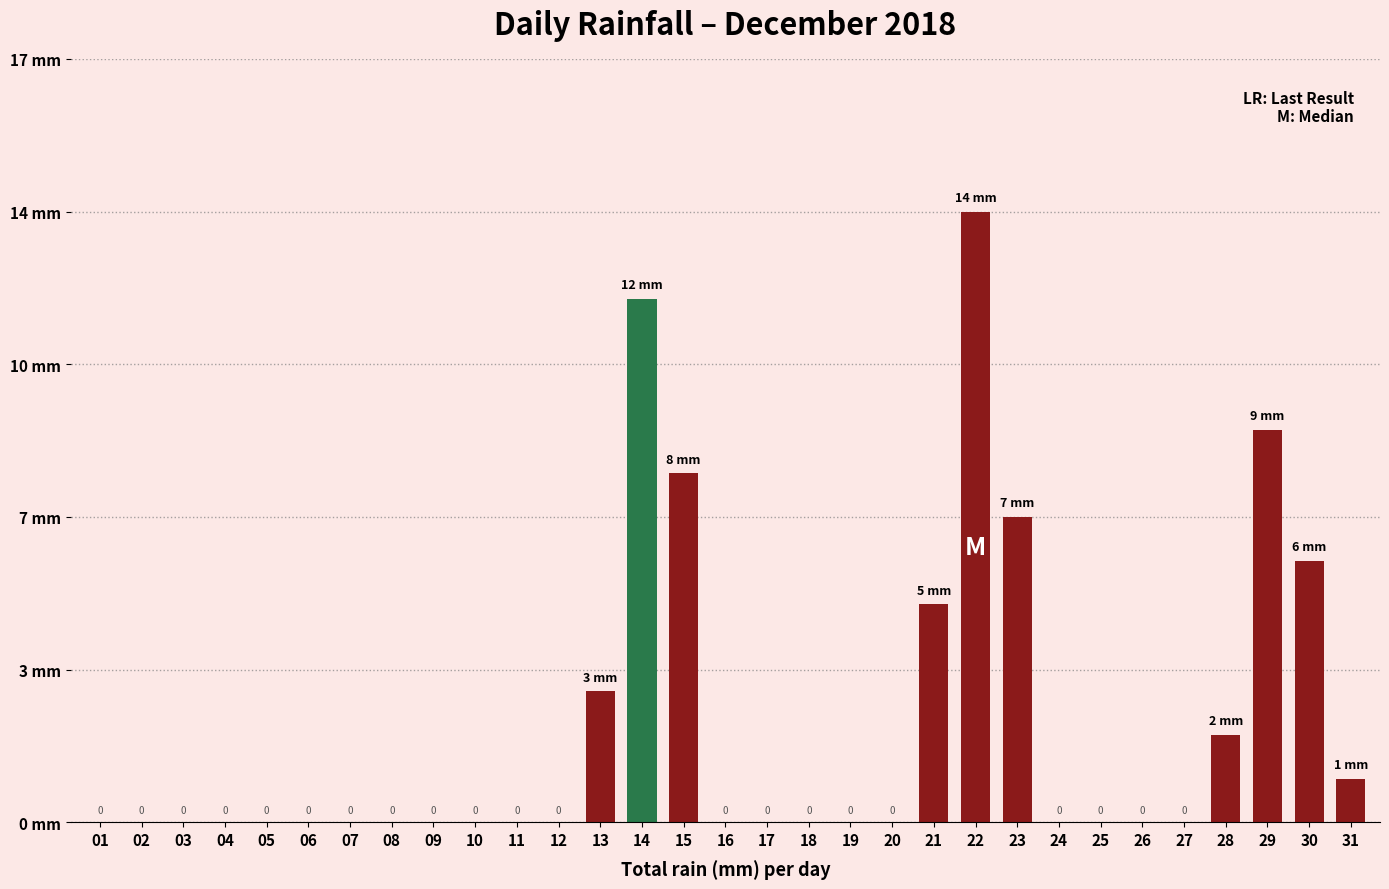

Are the bars horizontal?

No